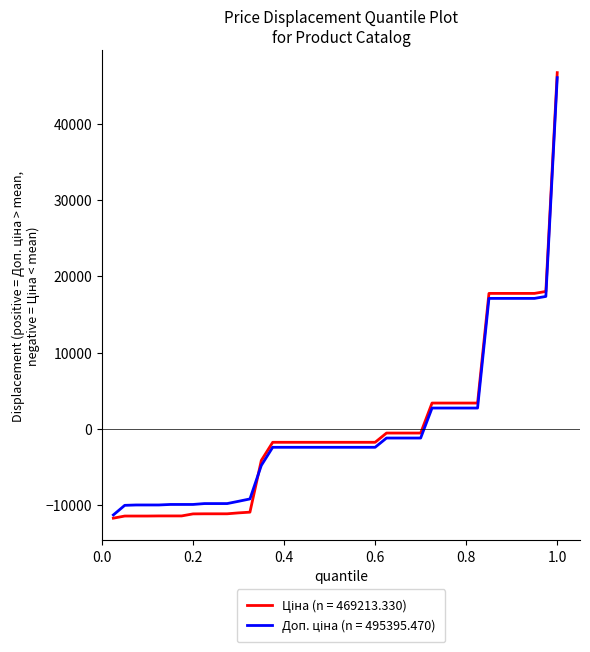

What is the smallest value displayed?

-11698.3